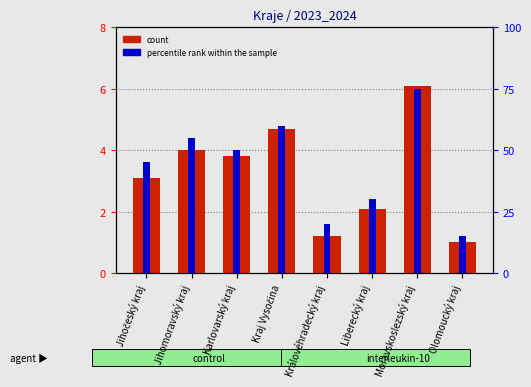

How many groups of bars are there?

8